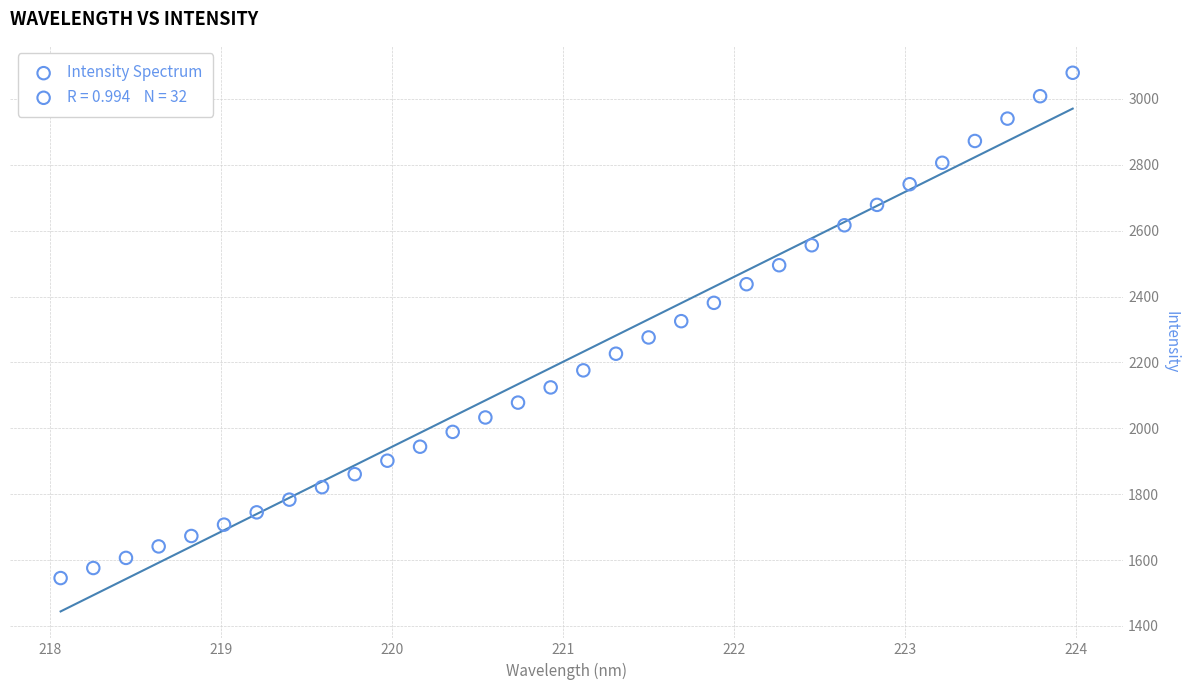

What is the range of Y values (max minus min)?

1534.1